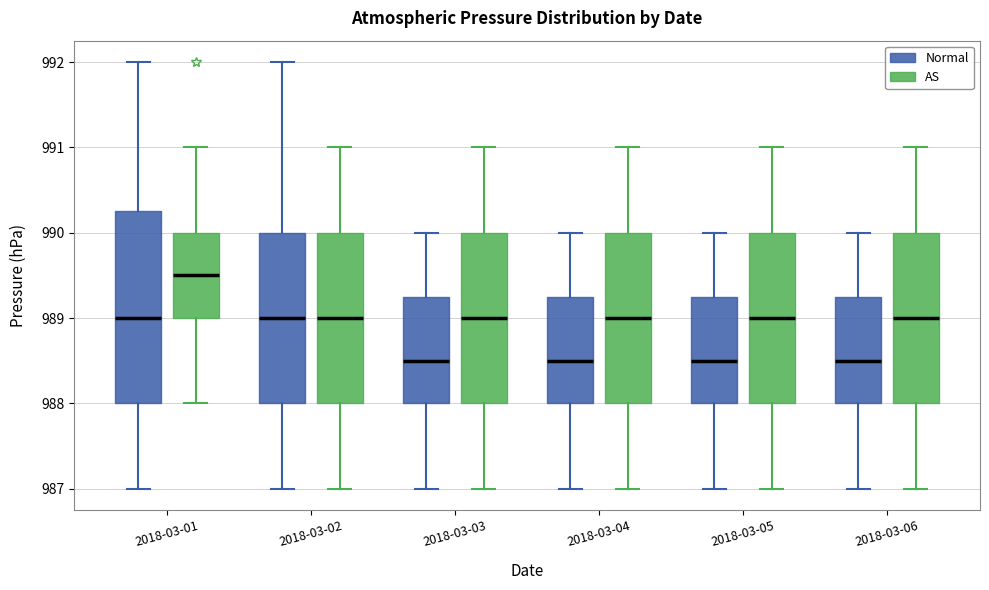

Comparing the boxes themselves (not the whiskers), which one is the tallest?

2018-03-01 (Normal)